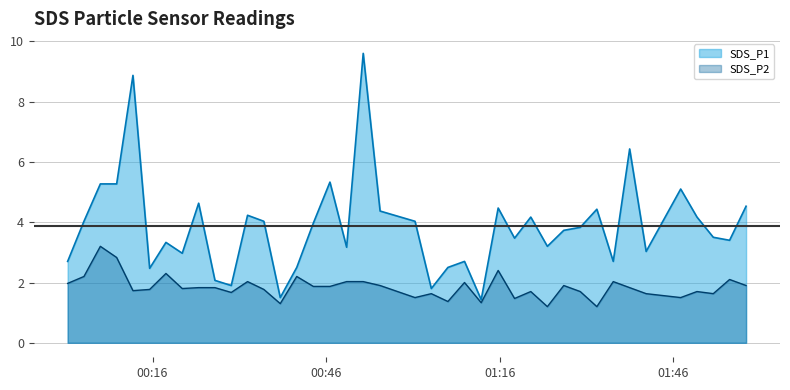

What is the difference between the SDS_P1 values at 2022/05/21 01:50:04 and 2022/05/21 00:55:19?

0.2